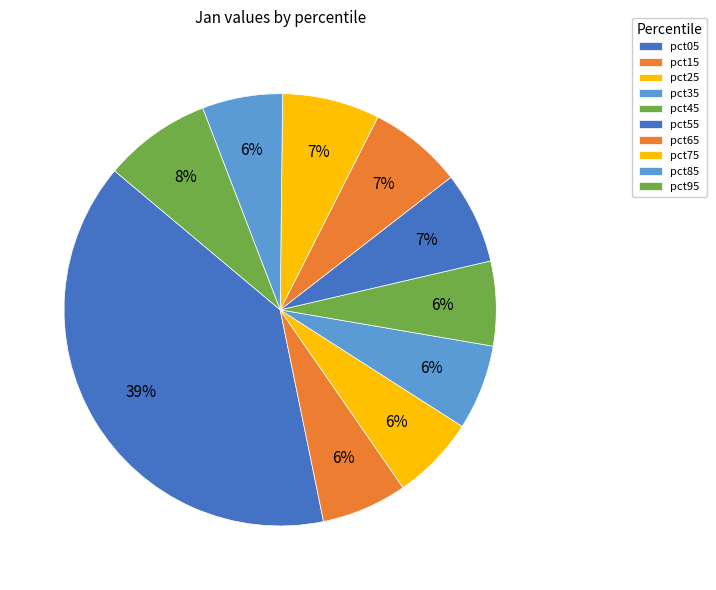

Count the number of slices in the pie.

10